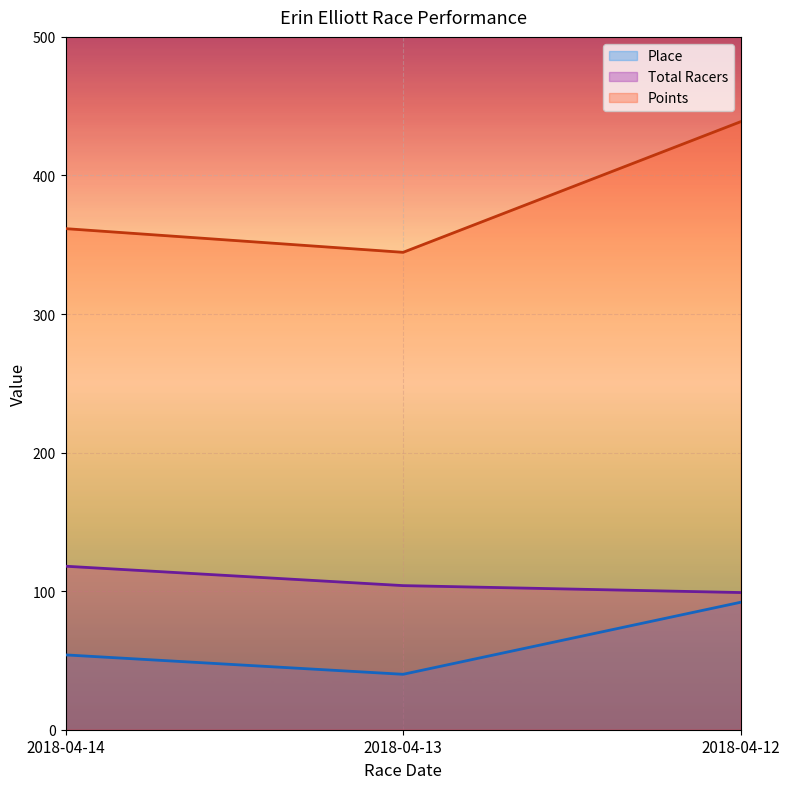

Between 2018-04-13 and 2018-04-14, which series saw the biggest shift?

Points